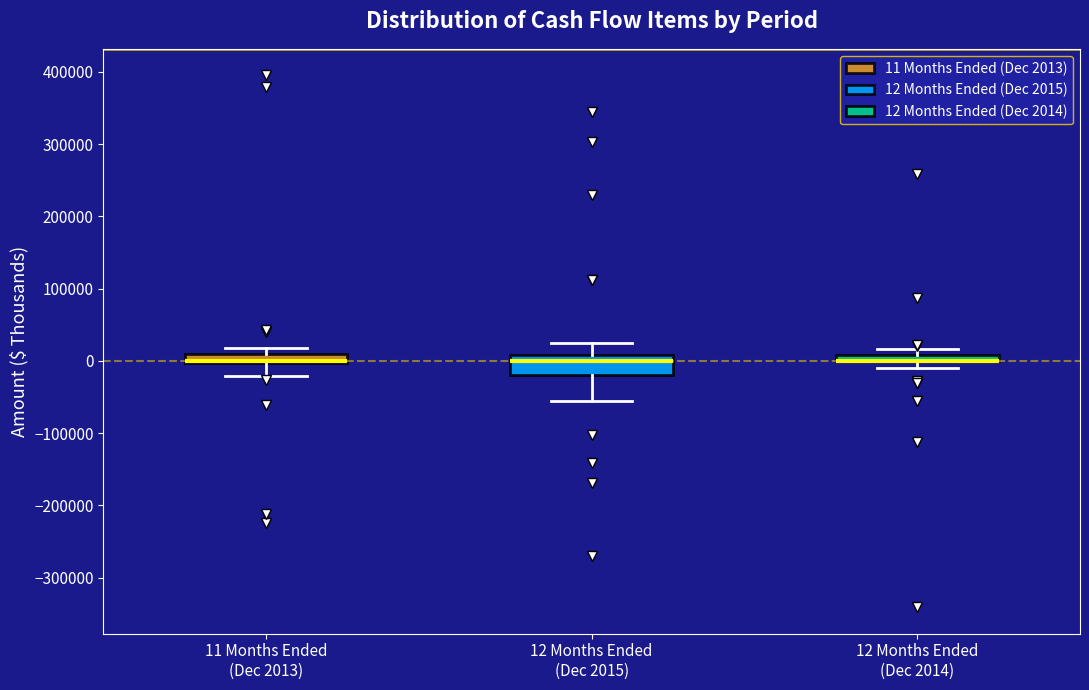

Which box is the tallest, from its lower edge to its upper edge?

12 Months Ended (Dec 2015)